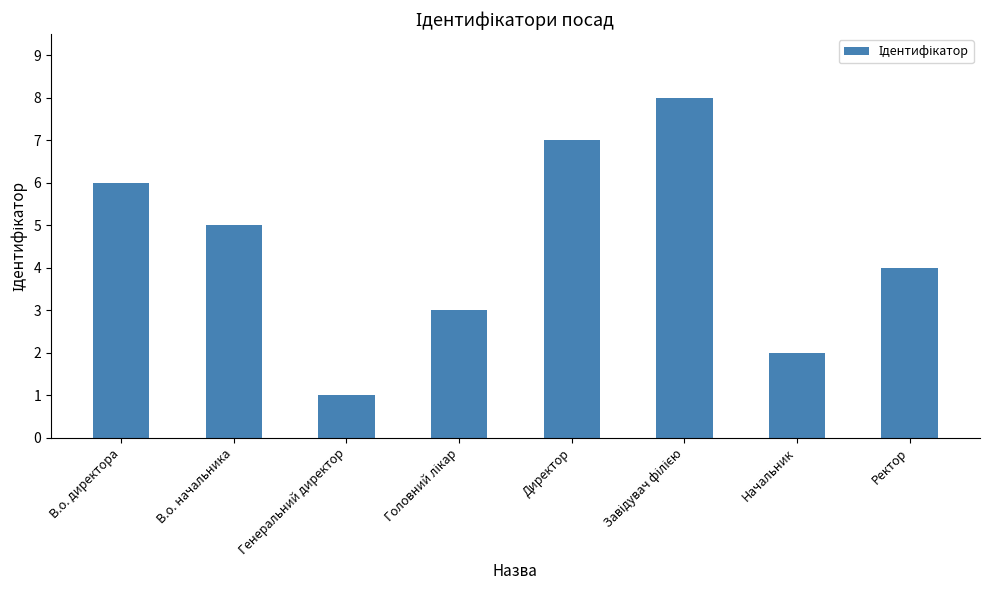

The chart shows a value of 1 at Генеральний директор. True or false?

True